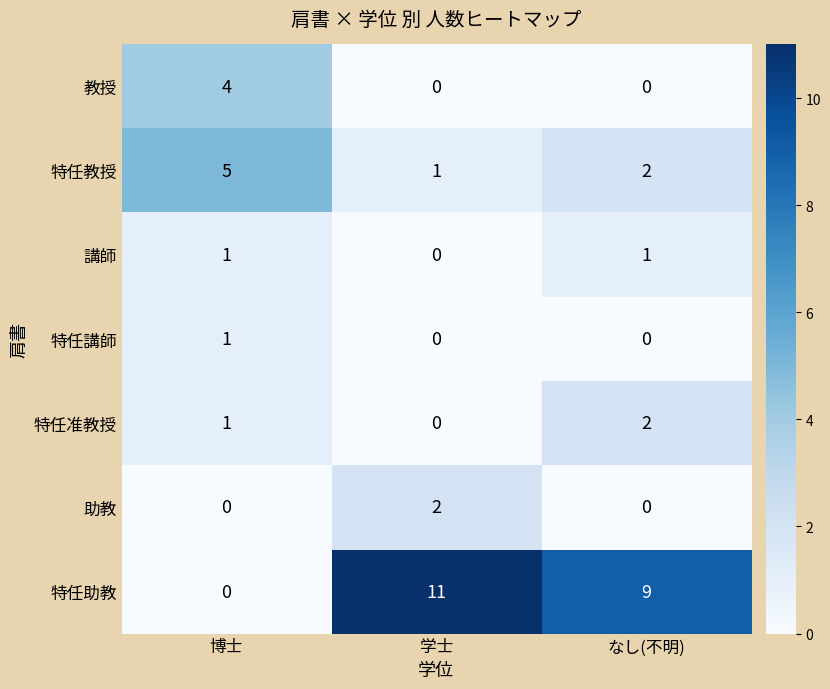

Which series has the largest total across all categories?

特任助教